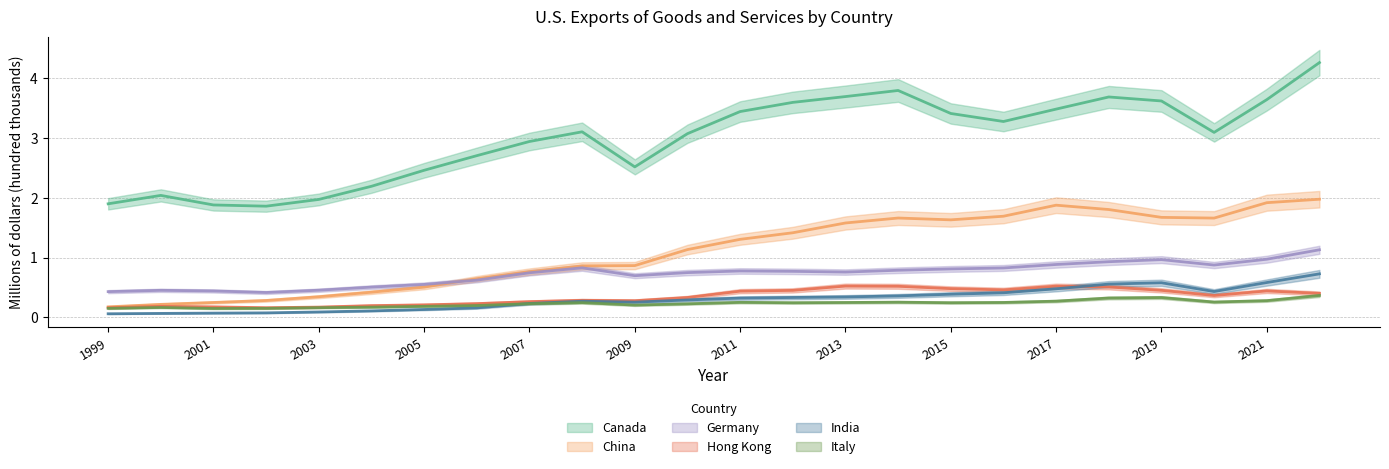

Which series has the widest spread of values?

Canada